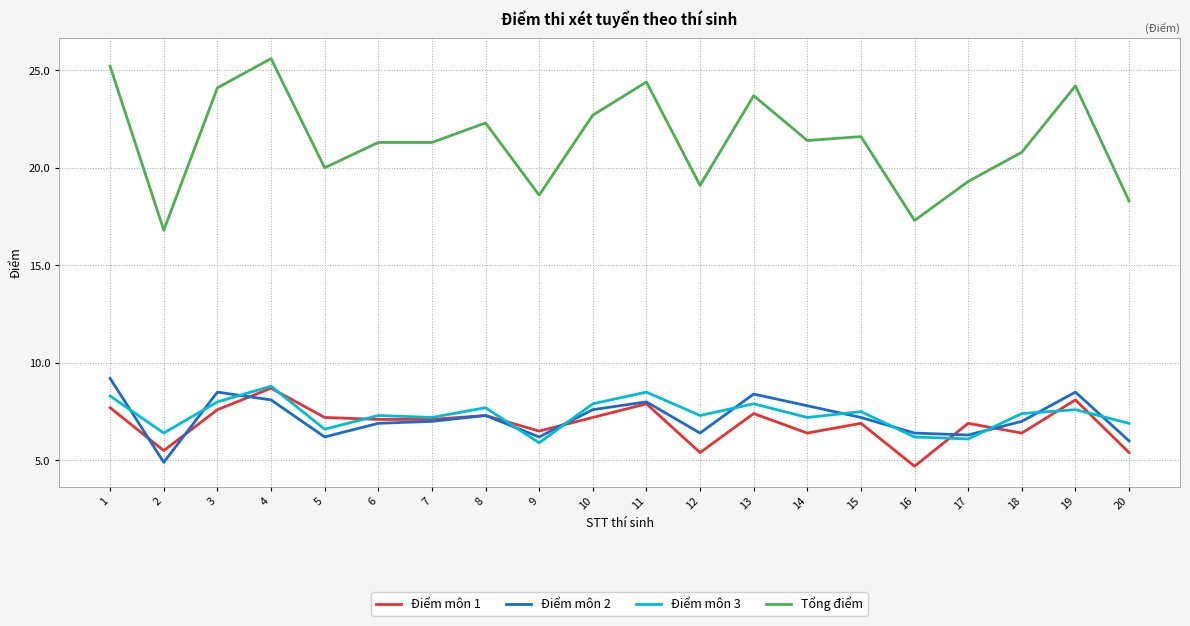

The Điểm môn 2 series shows 8.4 at 5. True or false?

False